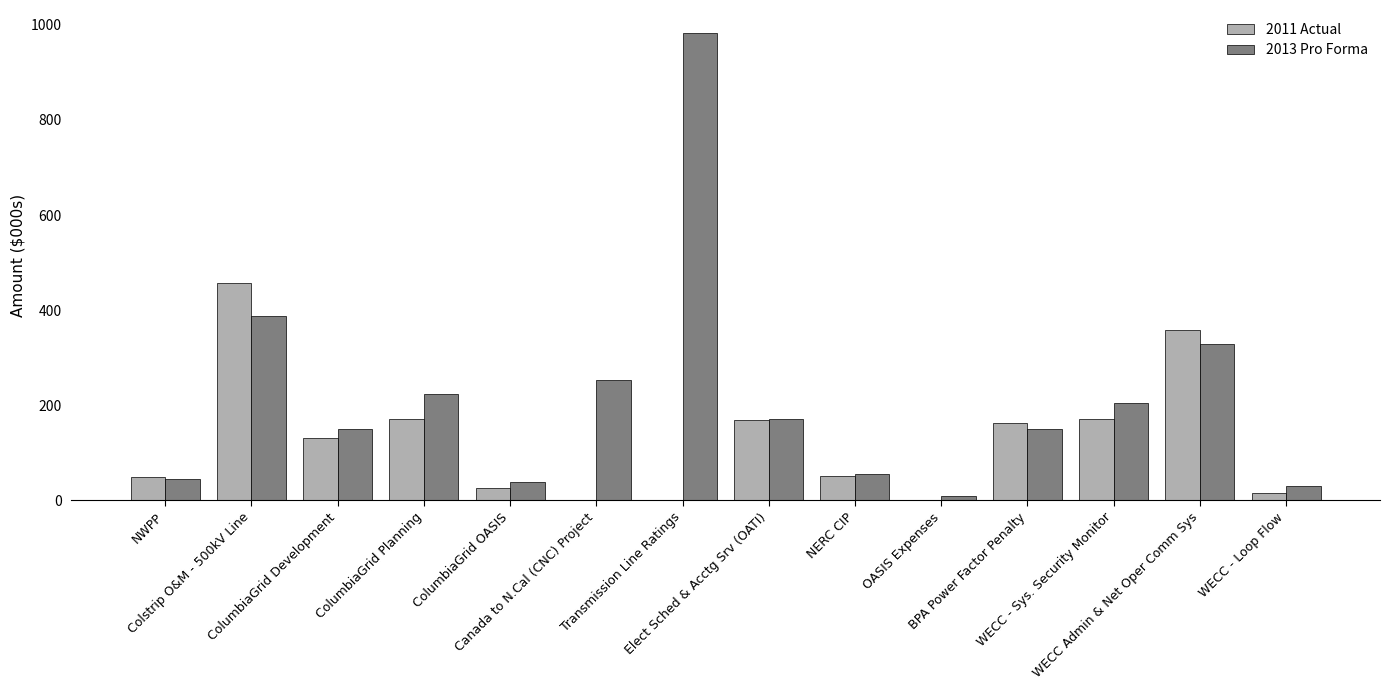

What is the maximum value for 2011 Actual?

456